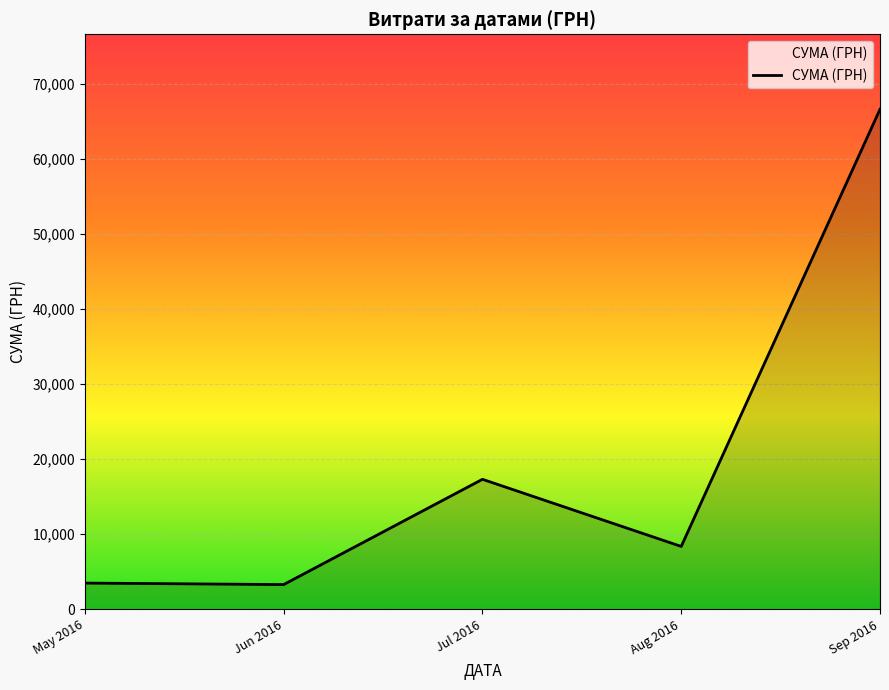

What is the change in value from Jul 2016 to Aug 2016?

-8938.5